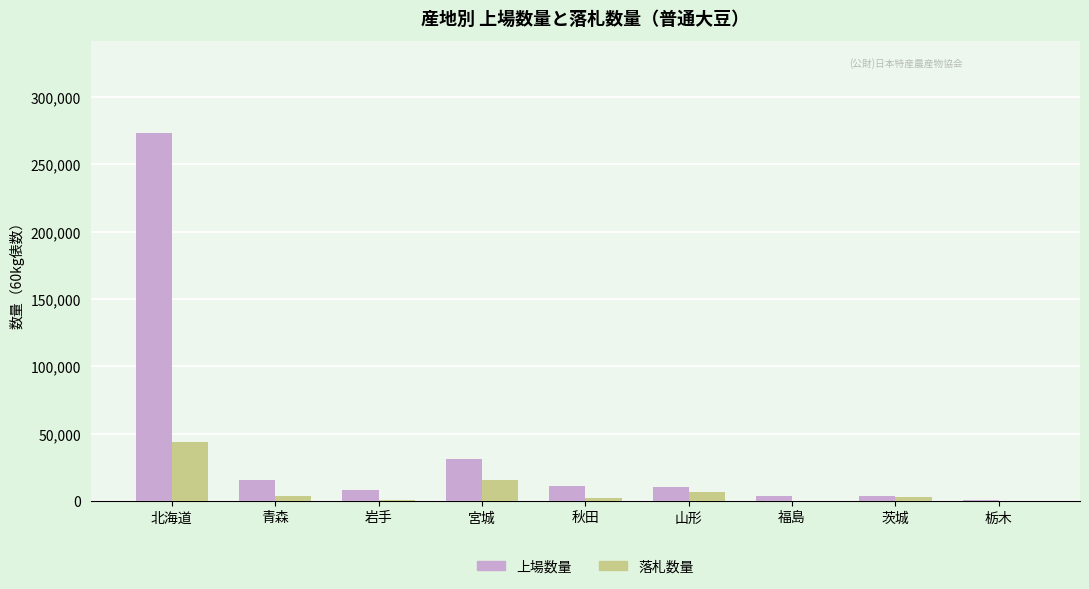

At which category does the chart reach its peak across all series?

北海道